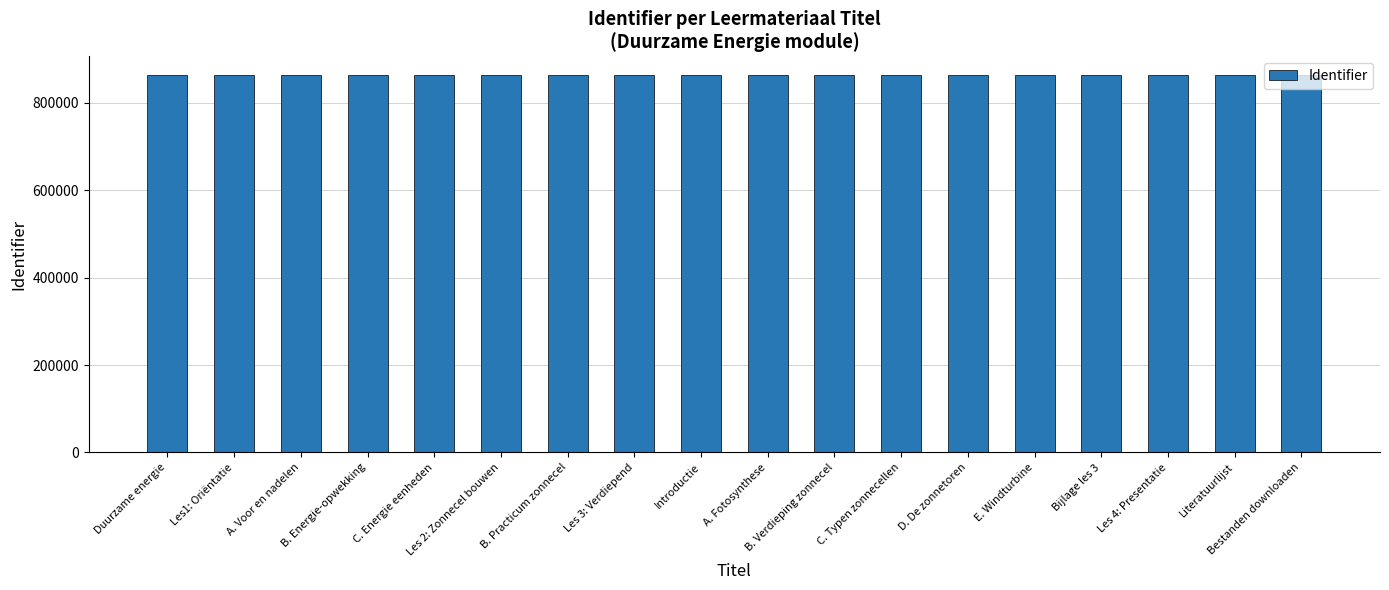

What position from the right is Les1: Oriëntatie?

17